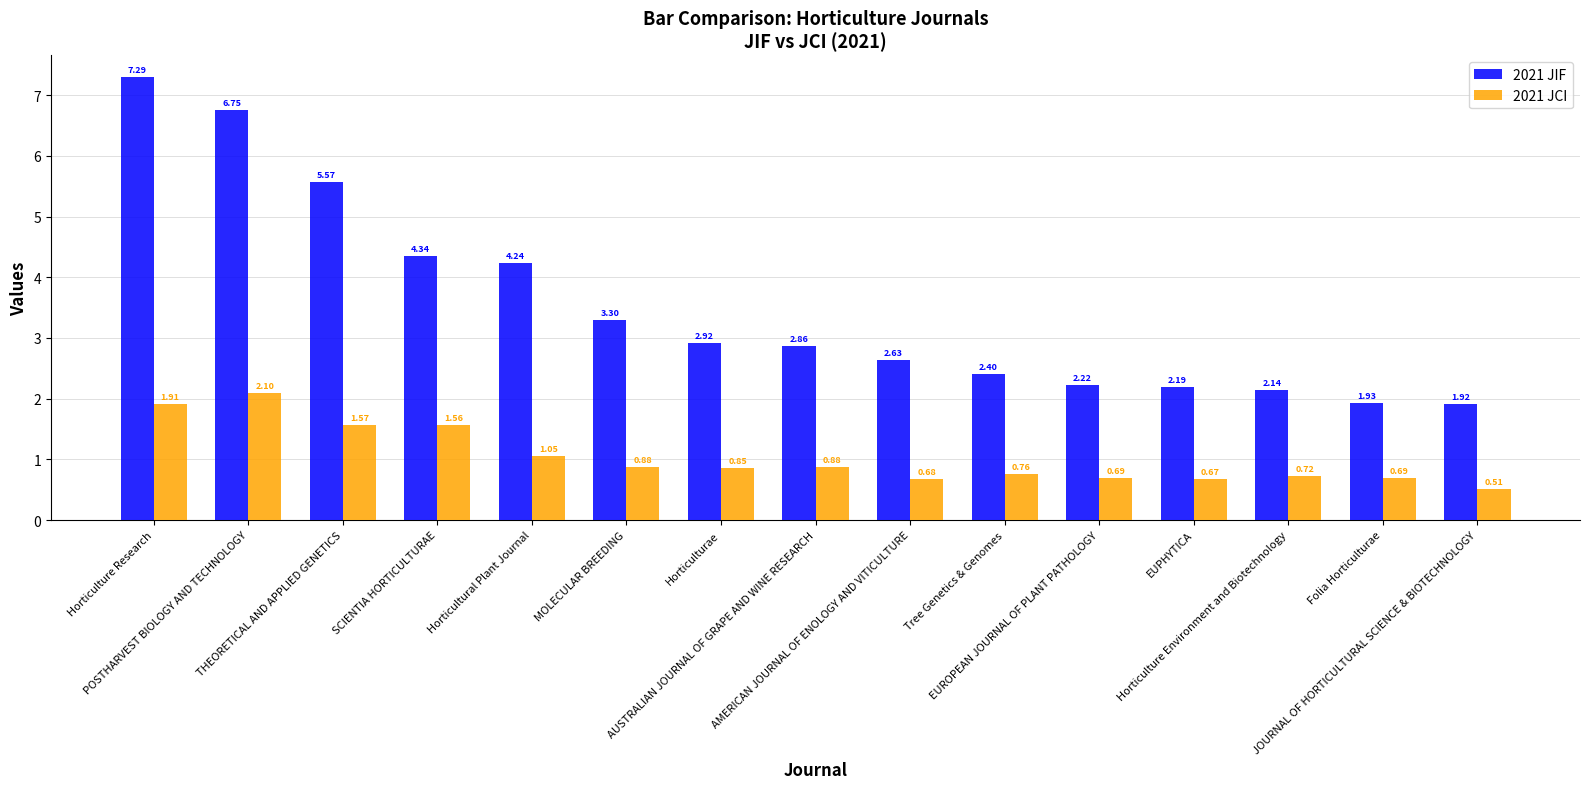

Which series has the largest total across all categories?

2021 JIF